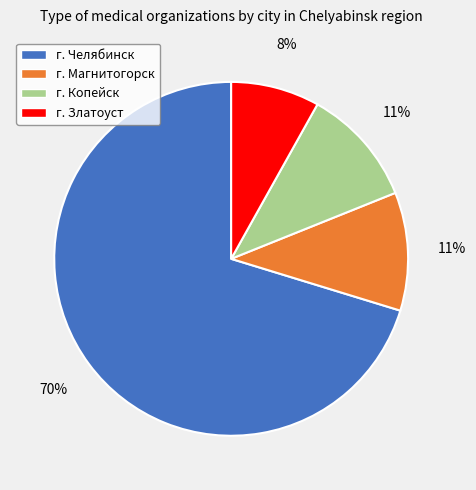

Is the sum of г. Копейск and г. Магнитогорск greater than half?

No